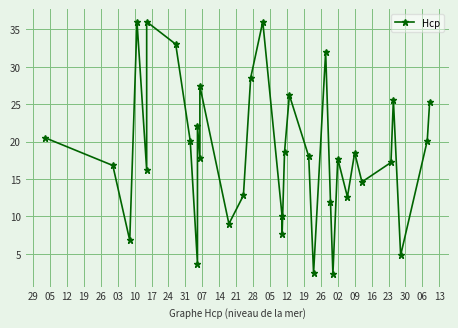

What is the value of the 6th point from the left?

36.0